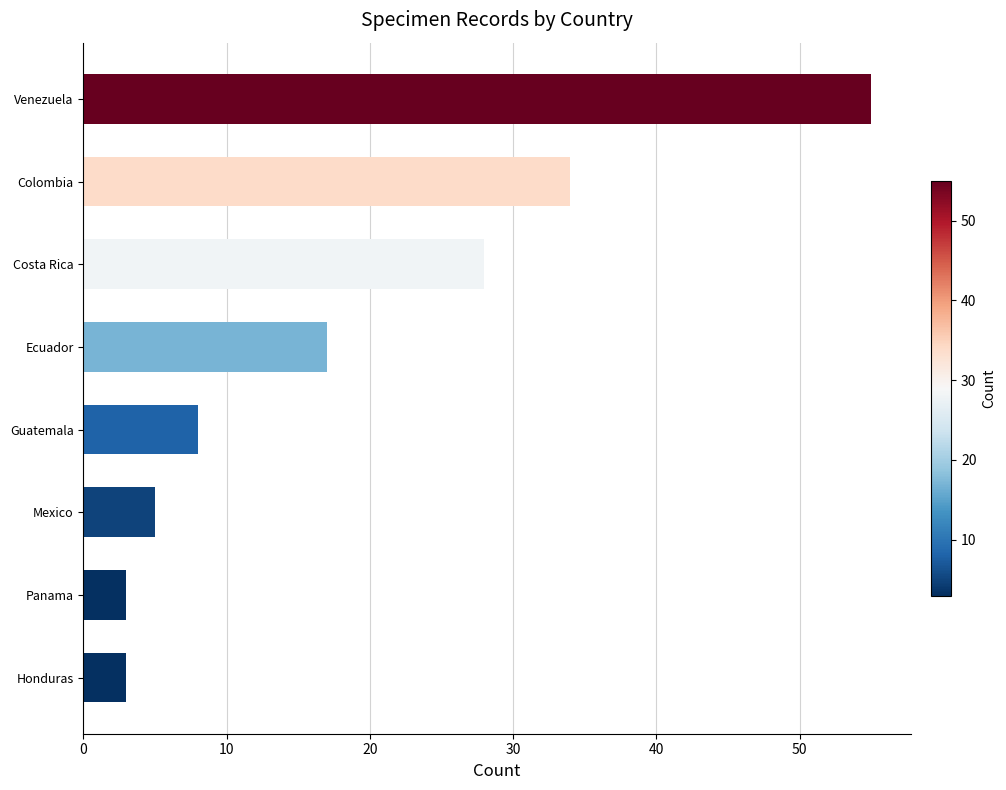

Where is the data nearest to the value 29?

Costa Rica